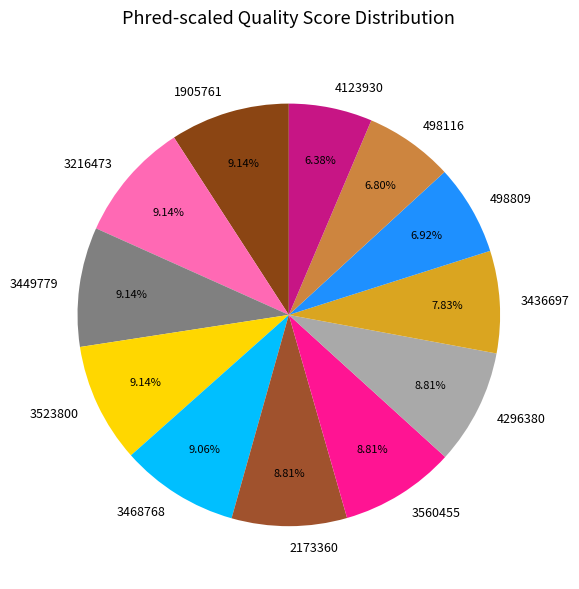

Approximately how many times larger is the value at 3216473 compared to 3436697?

1.2